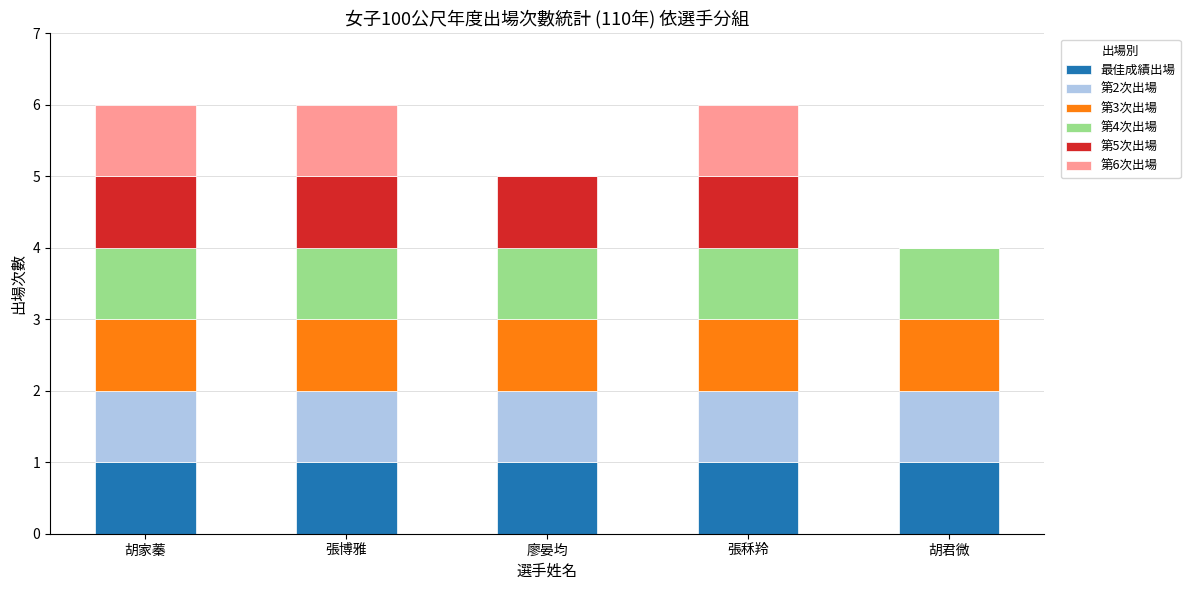

How many series are shown in this chart?

6